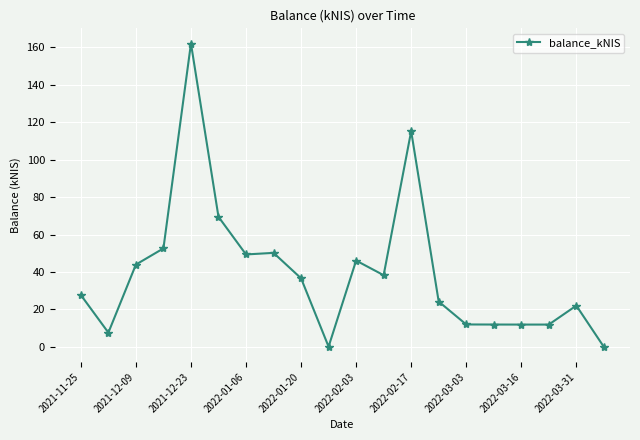

What is the value of the 18th point from the left?

11.9